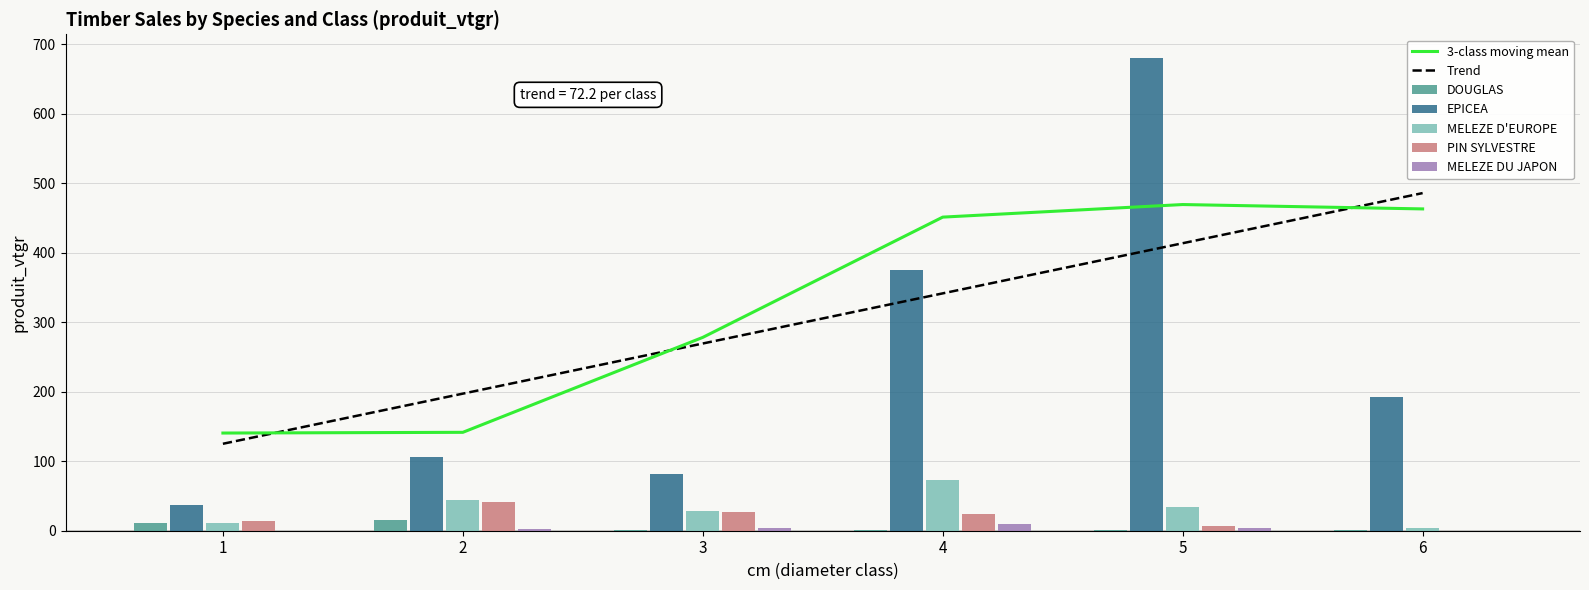

At which label does EPICEA first exceed 192?

4